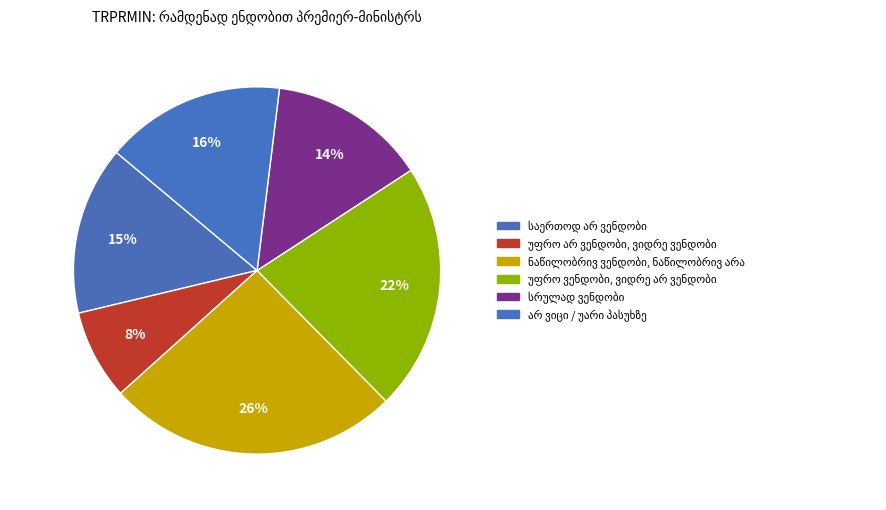

Count the number of slices in the pie.

6